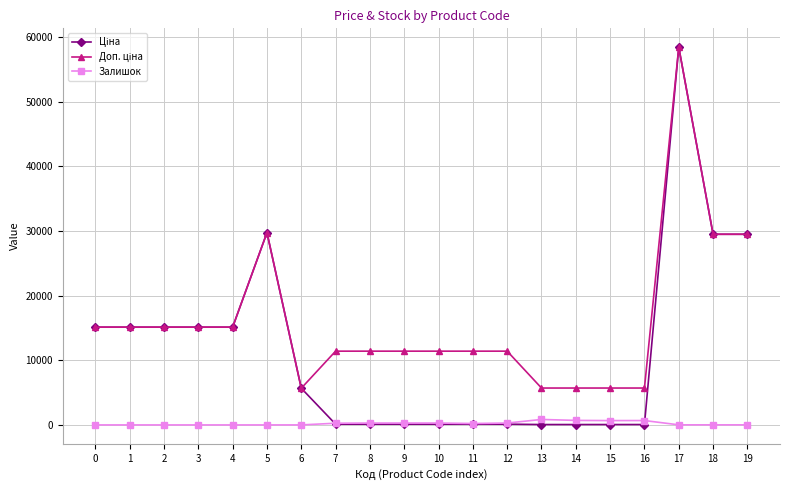

What is the difference between the maximum and second lowest values in the Залишок series?

845.0